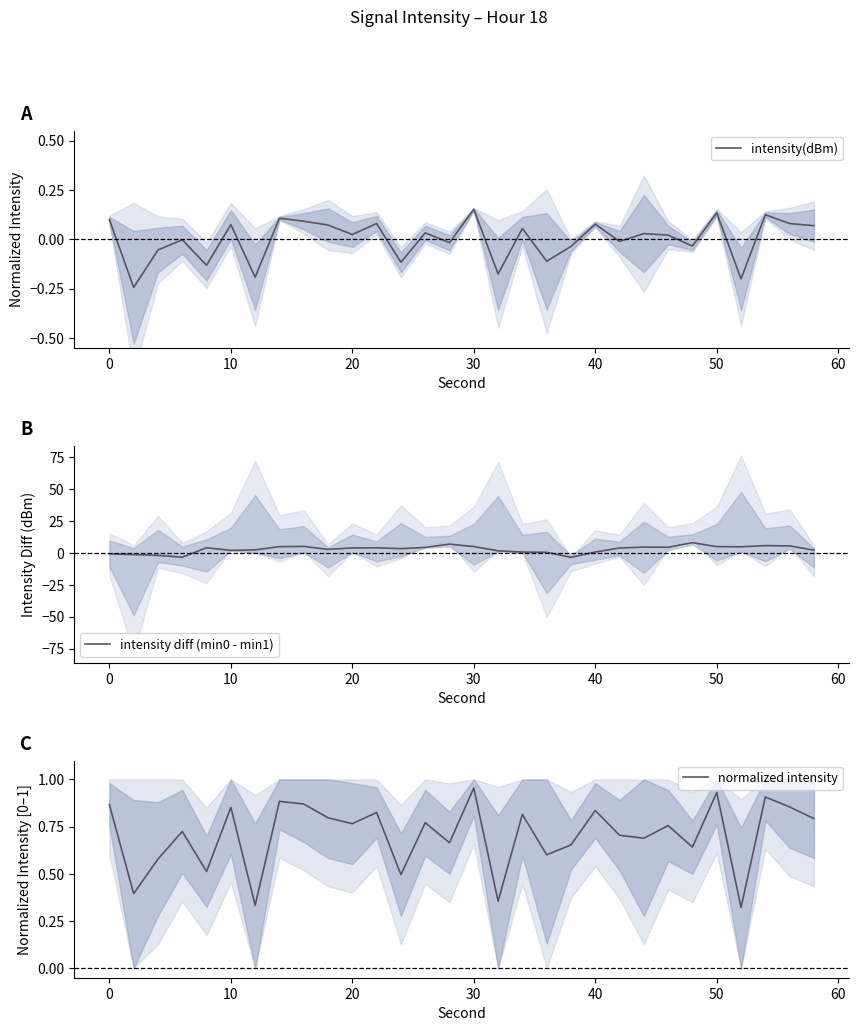

What is the value of the intensity(dBm) point at the 19th from the left?

-0.1